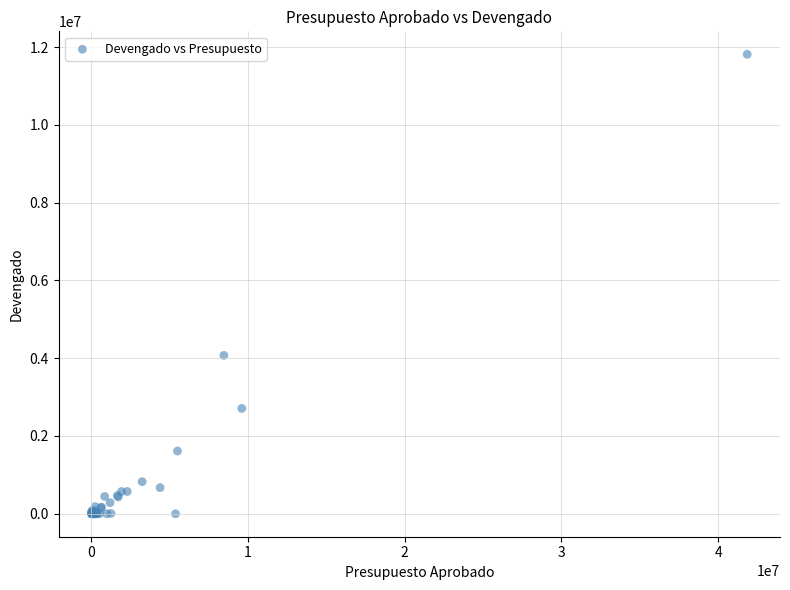

What Y value in the scatter plot is closest to 5907998?

4071564.0